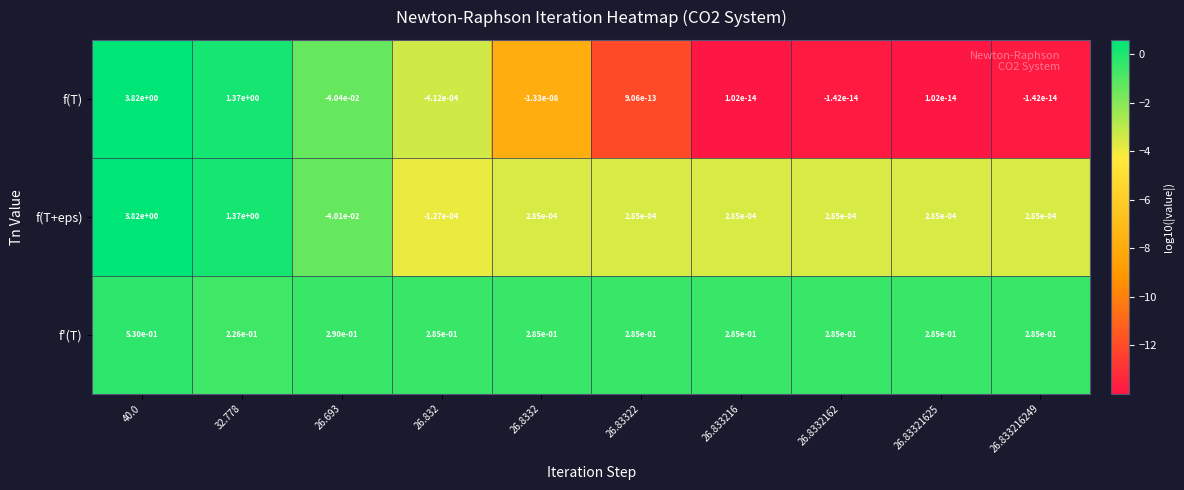

The f(T+eps) series shows 0.0 at 26.83321625. True or false?

True